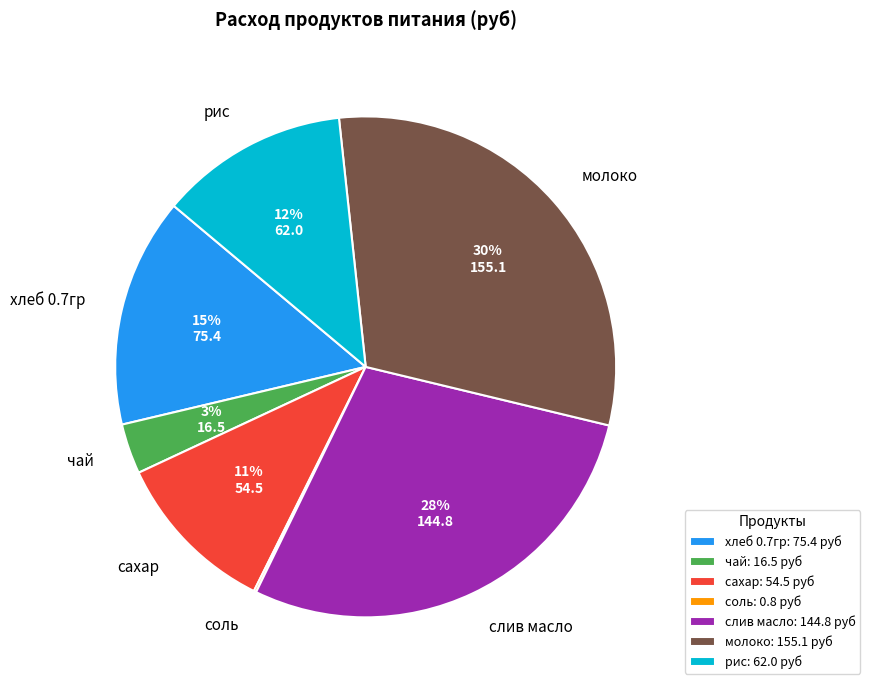

The рис slice represents 19% of the pie. True or false?

False